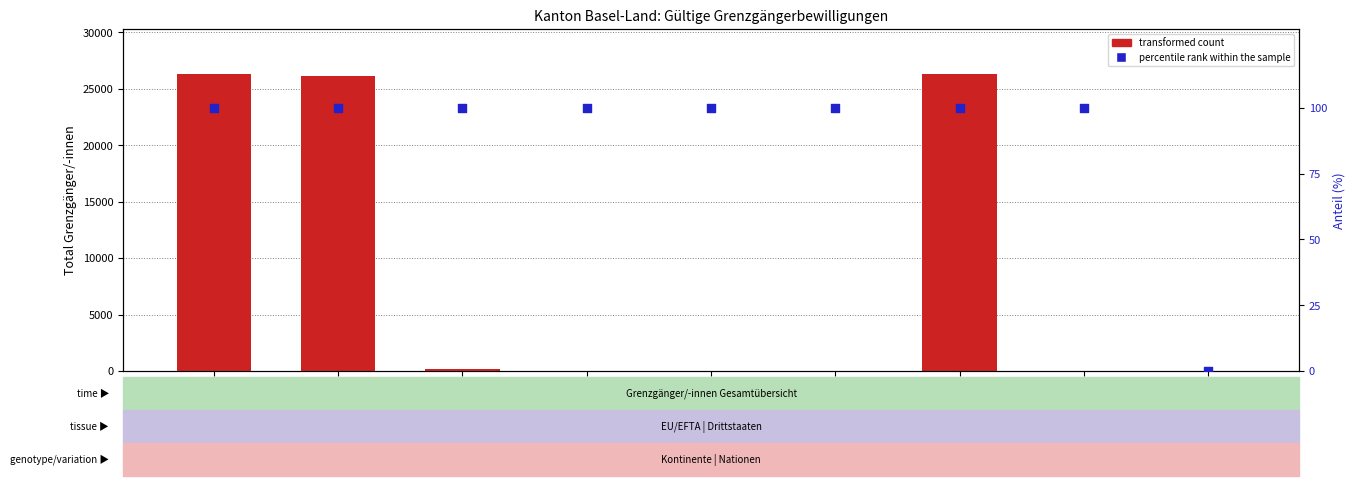

What are all the series names shown in the legend?

transformed count, percentile rank within the sample